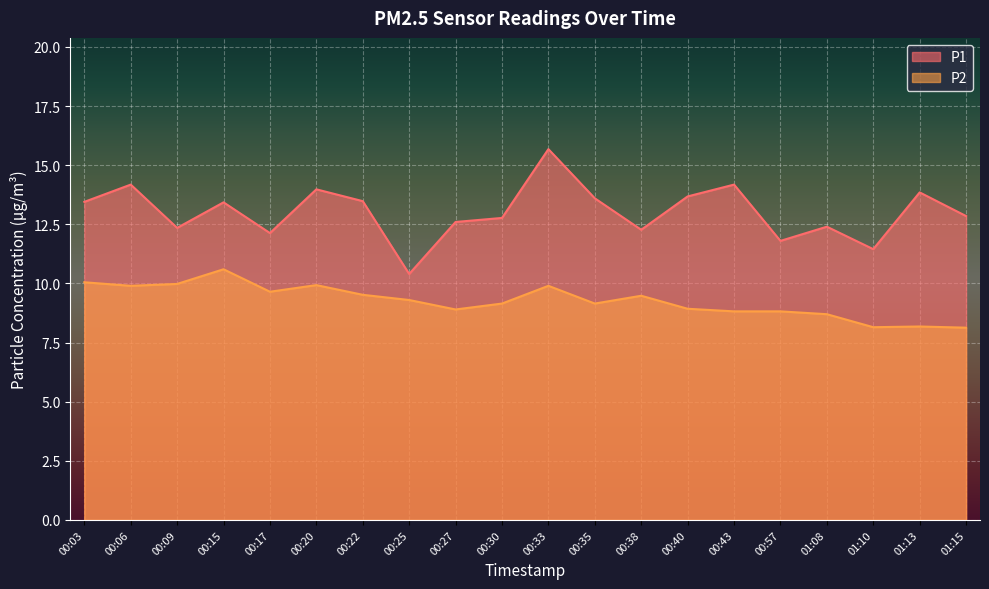

Which label corresponds to the smallest value in the chart?

01:15